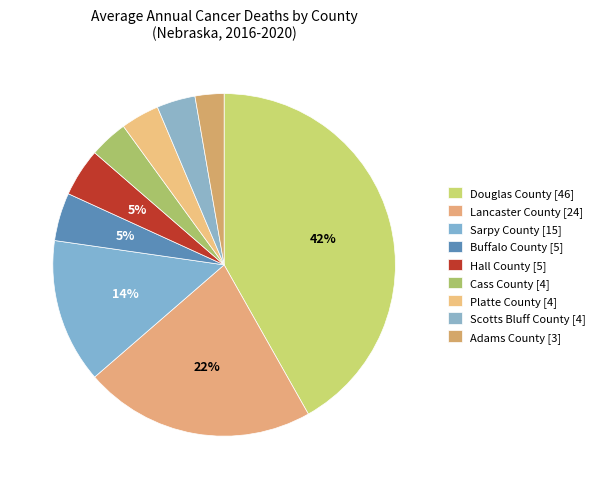

Count the number of slices in the pie.

9